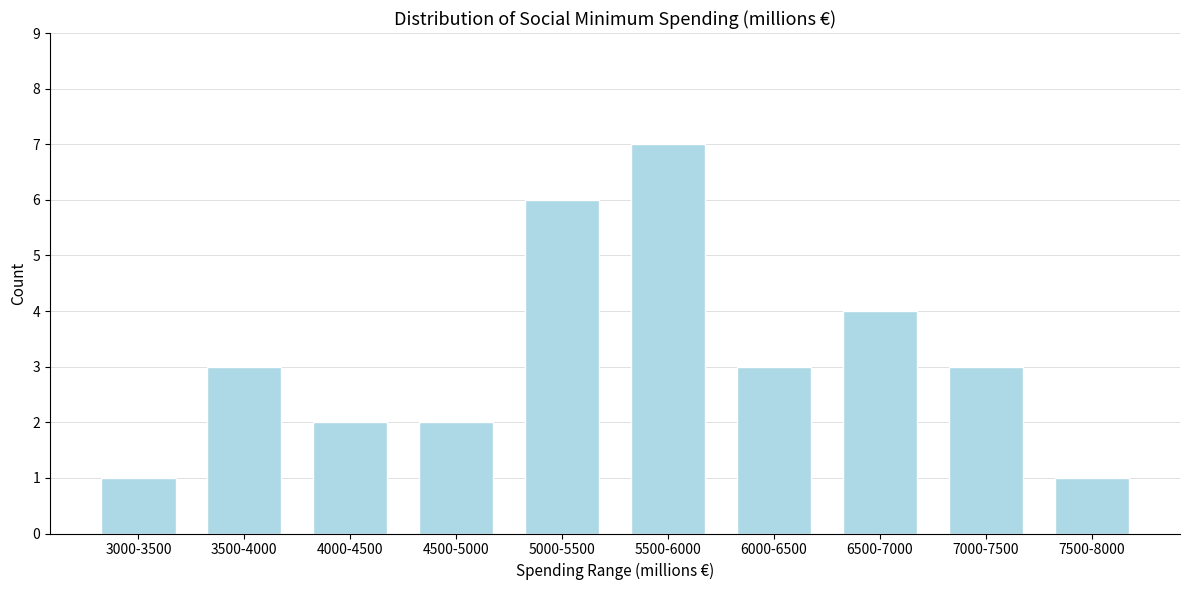

Reading left to right, what are all the values shown in this chart?

1	3	2	2	6	7	3	4	3	1